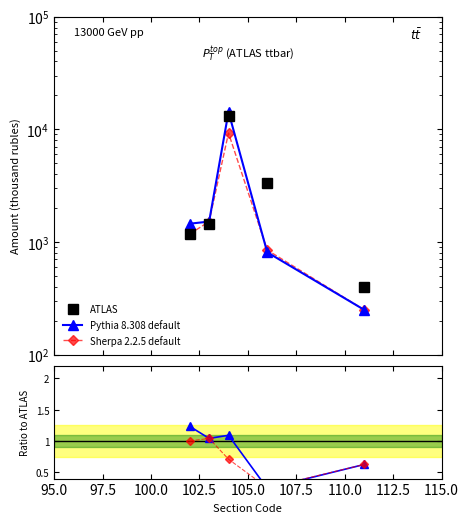

What is the minimum value shown in the chart?

0.2